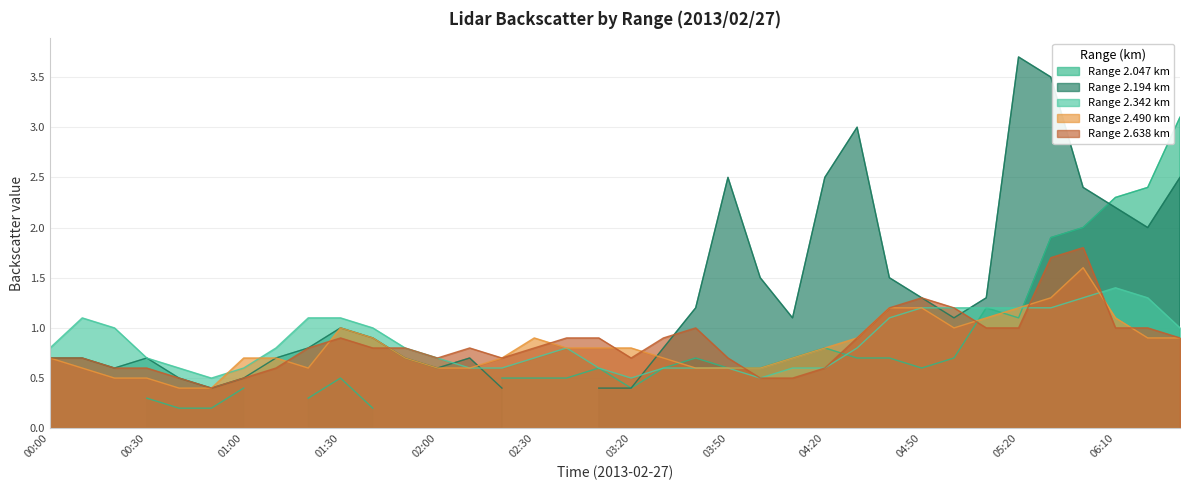

After their last crossing, which series has the higher values: 2.490 or 2.342?

2.342